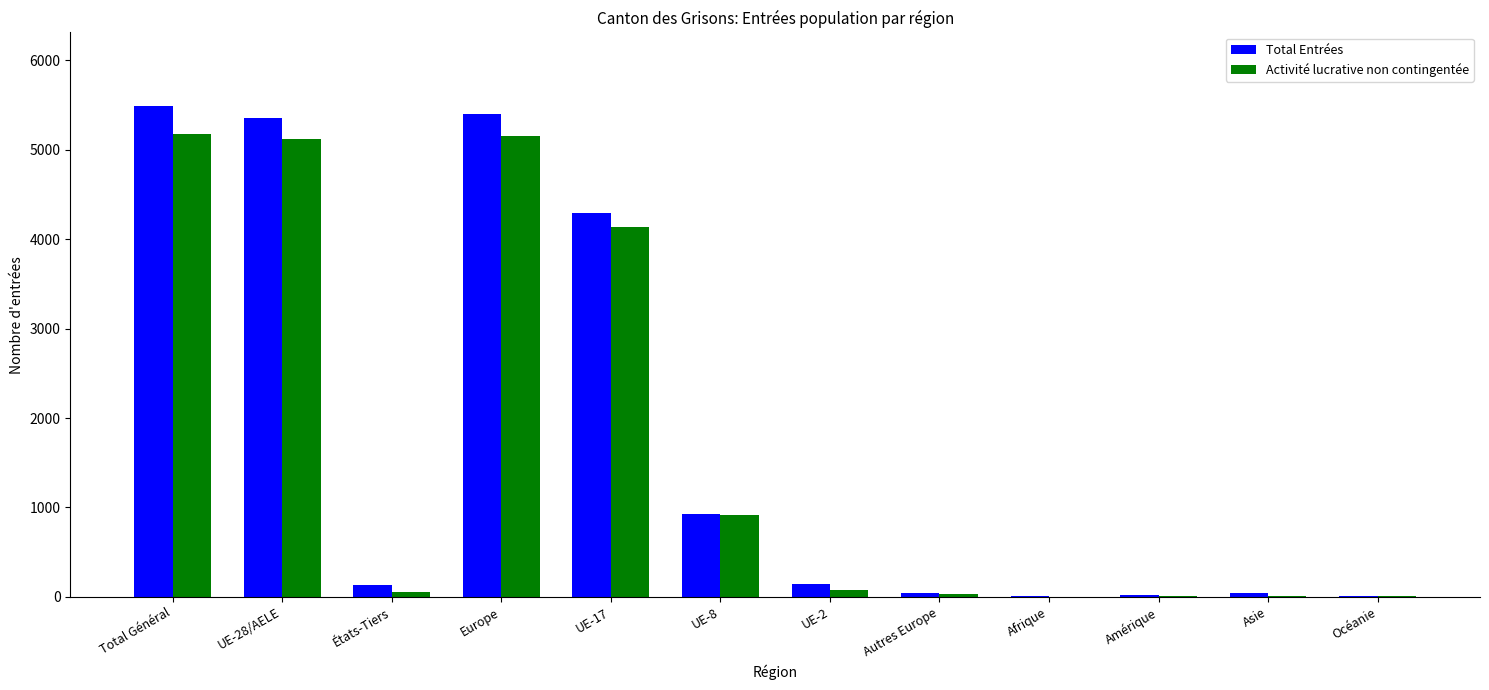

What is the maximum value for Activité lucrative non contingentée?

5178